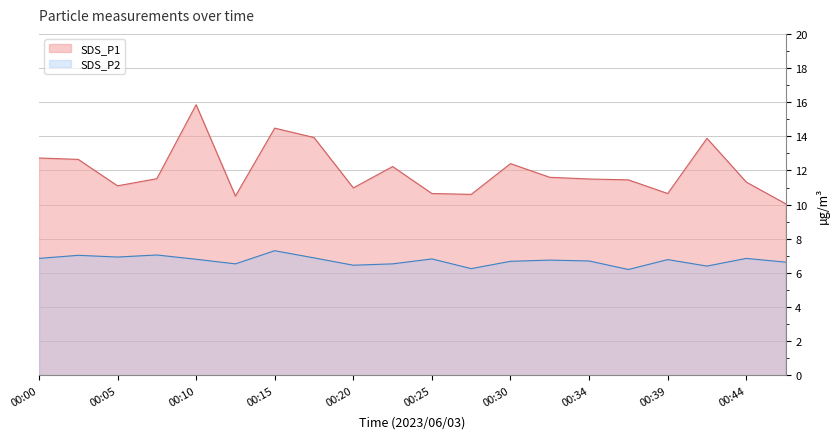

Which category has the lowest value in the SDS_P1 series?

00:47